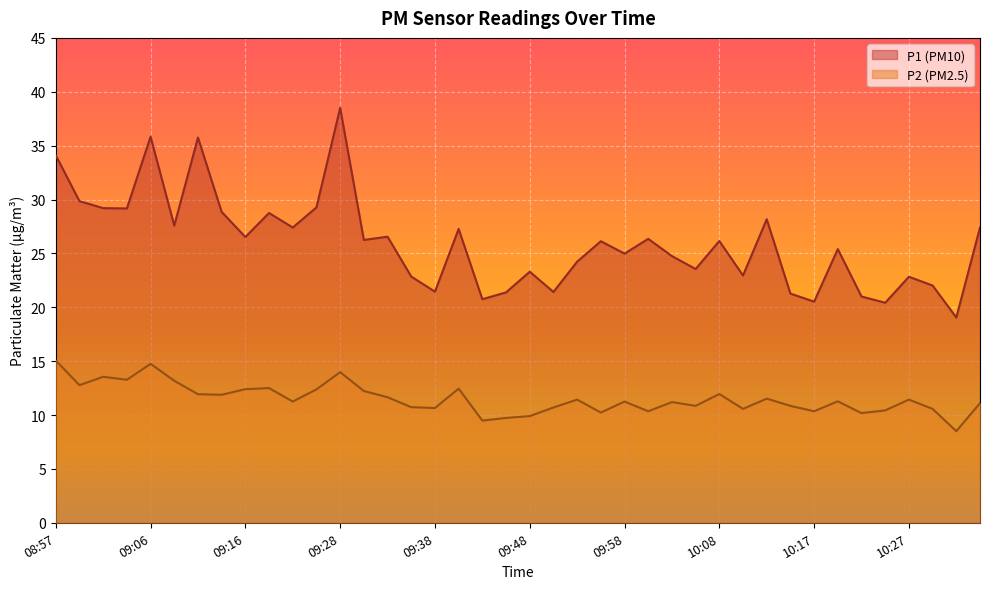

Reading left to right, transcribe all the data shown in this chart.

P1: 34.1	29.9	29.2	29.2	35.8	27.6	35.8	28.9	26.5	28.8	27.4	29.3	38.5	26.2	26.6	22.9	21.4	27.3	20.8	21.4	23.3	21.4	24.2	26.1	25.0	26.4	24.8	23.6	26.1	22.9	28.2	21.3	20.5	25.4	21.0	20.4	22.8	22.0	19.1	27.4
P2: 15.1	12.8	13.6	13.3	14.8	13.2	11.9	11.9	12.4	12.5	11.2	12.4	14.0	12.2	11.7	10.7	10.7	12.4	9.5	9.7	9.9	10.7	11.4	10.2	11.2	10.3	11.2	10.8	11.9	10.6	11.5	10.8	10.3	11.3	10.2	10.4	11.4	10.6	8.5	11.1